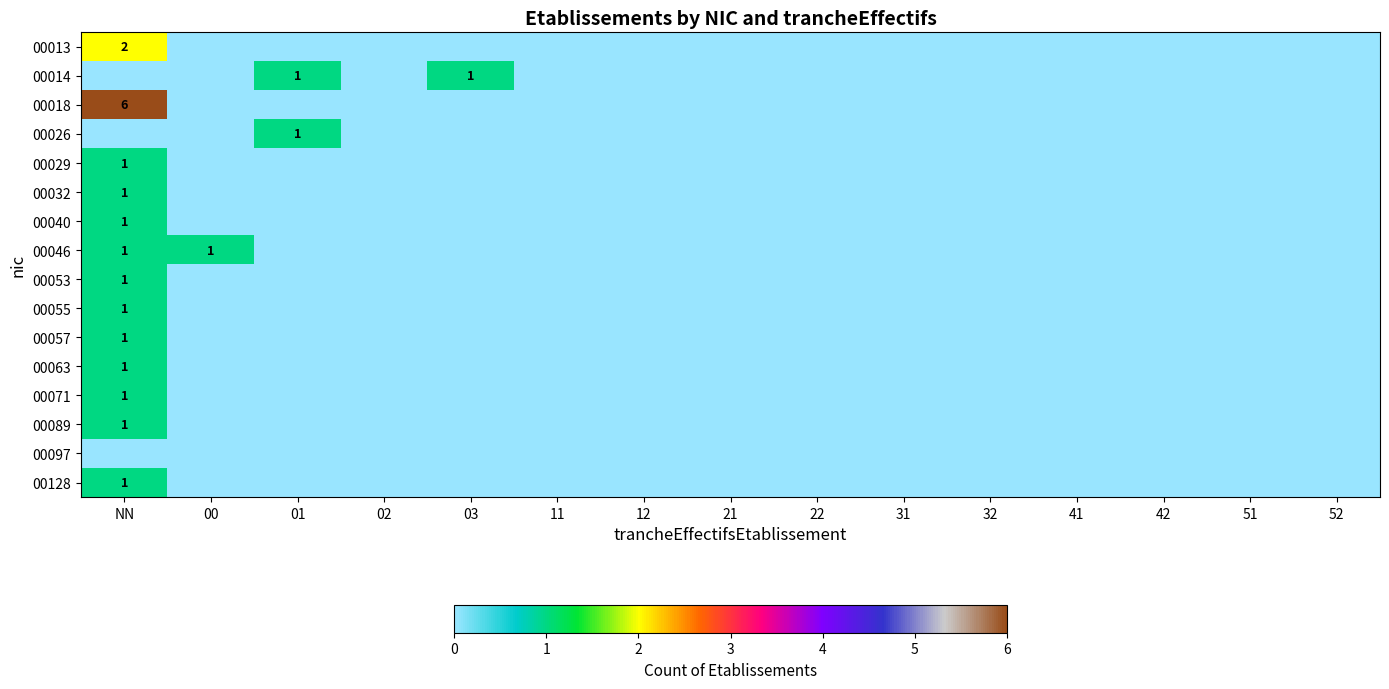

True or false: 00053 has a value of 2 at NN.

False